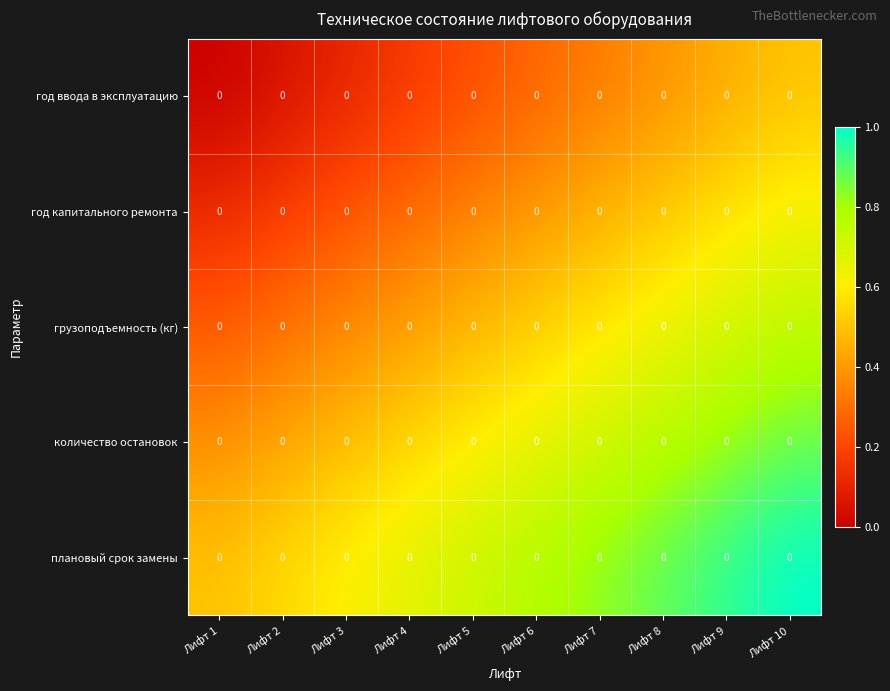

At which label is грузоподъемность (кг) closest to 0?

Лифт 1